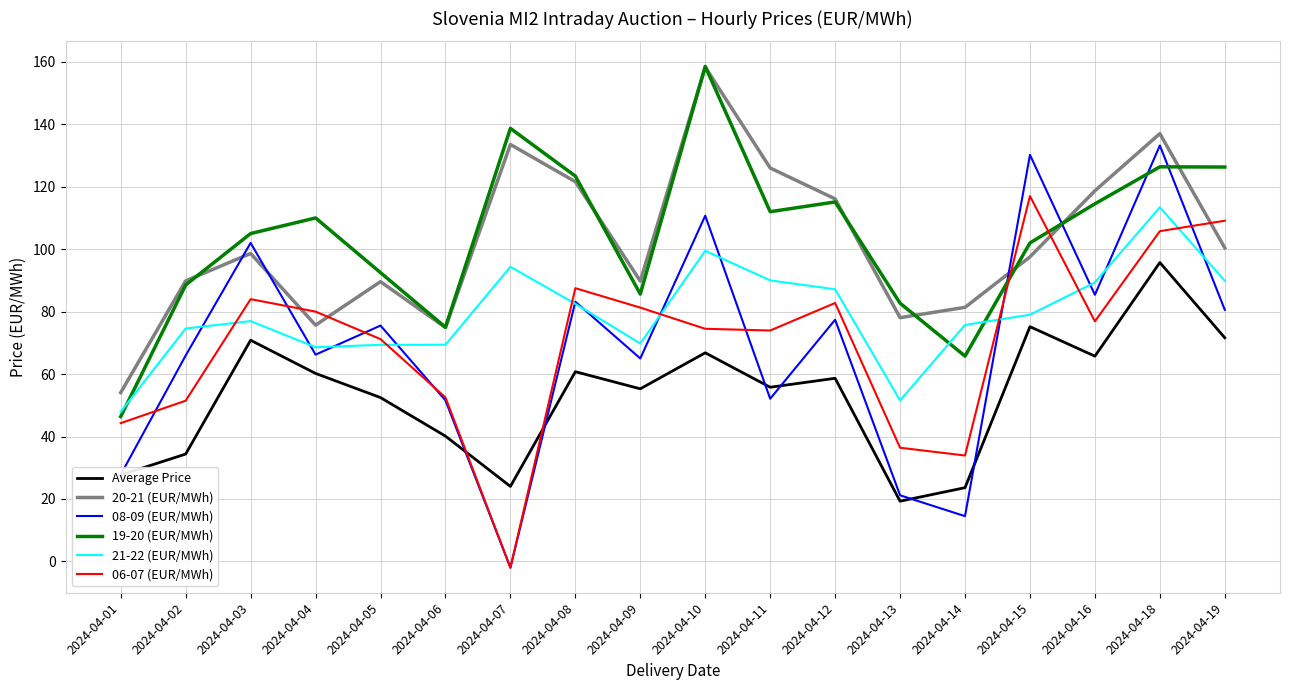

Where is the first local minimum for 08-09 (EUR/MWh)?

2024-04-04